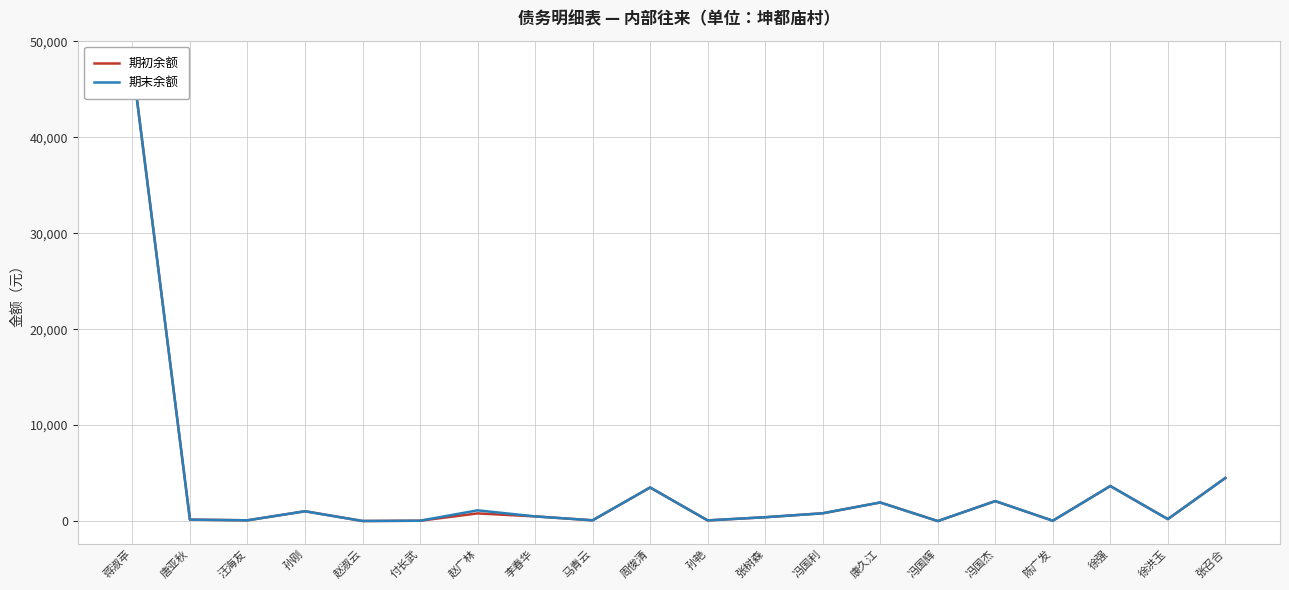

Which series has the largest total across all categories?

期末余额